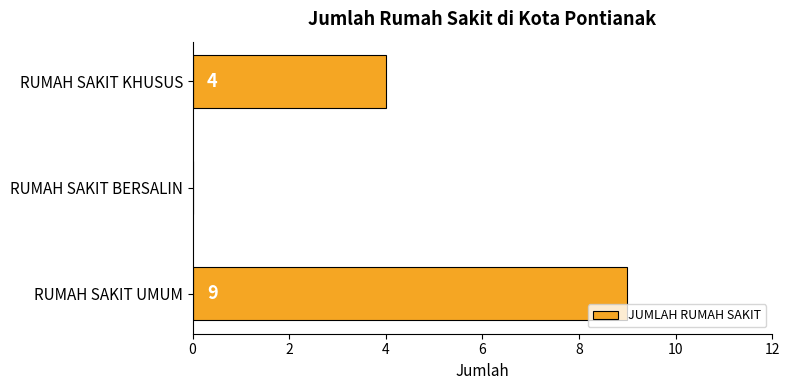

Reading bottom to top, what are all the values shown in this chart?

RUMAH SAKIT UMUM=9	RUMAH SAKIT BERSALIN=0	RUMAH SAKIT KHUSUS=4